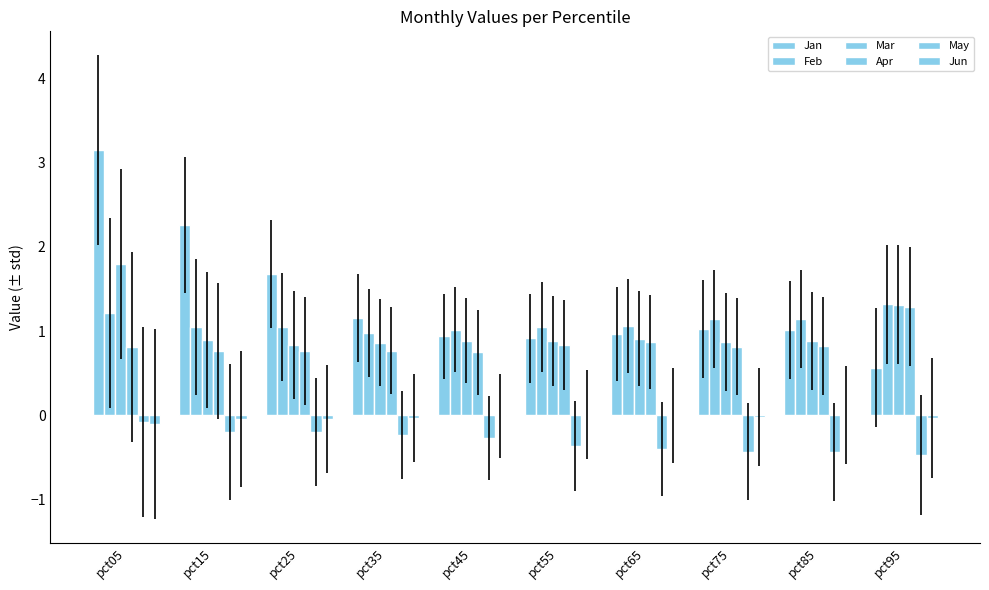

Between pct45 and pct75, which series saw the biggest shift?

May